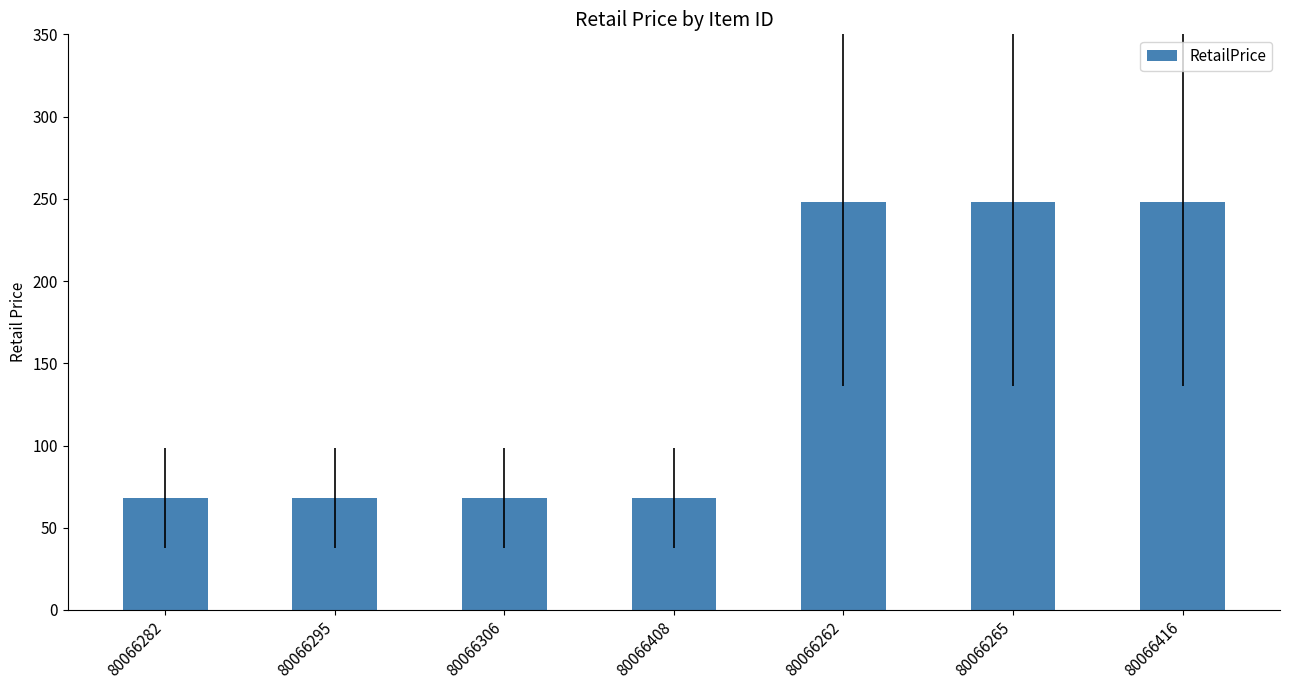

What is the ratio of the value at 80066416 to the value at 80066306?

3.6